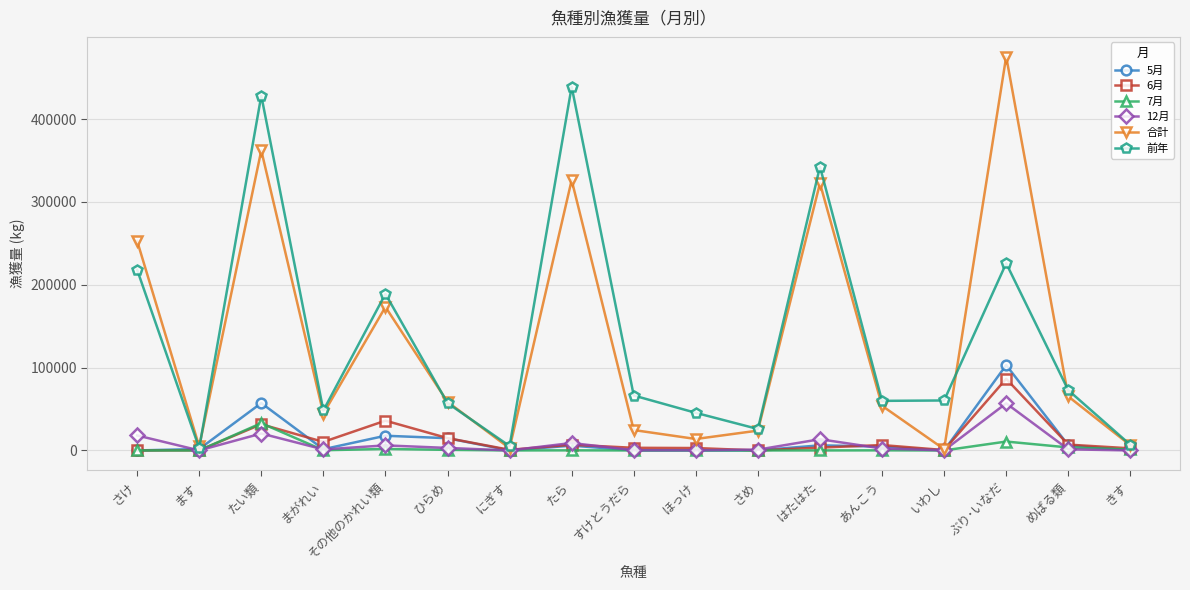

At which label does 前年 first exceed 60309?

さけ